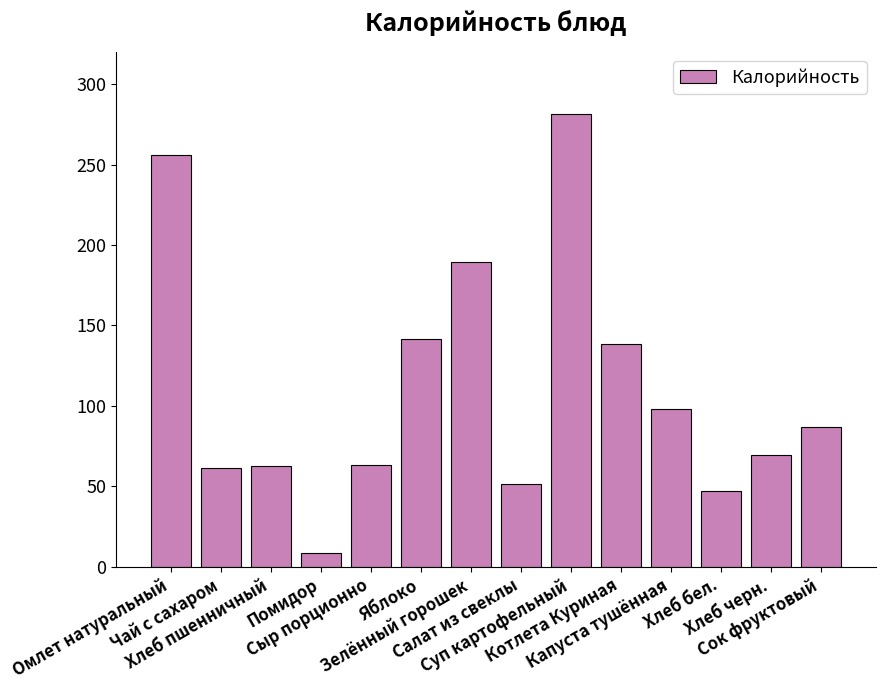

What is the smallest value displayed?

8.6